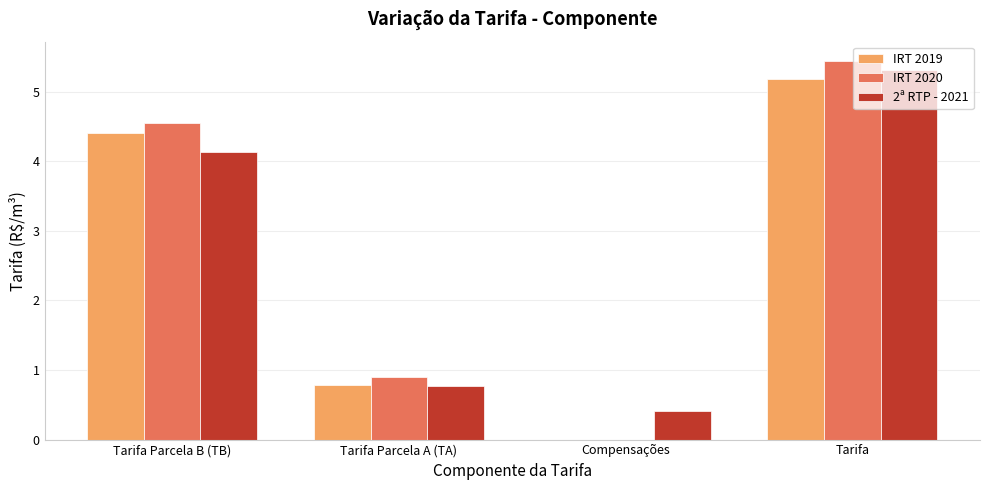

At which category is the sum across all series the highest?

Tarifa